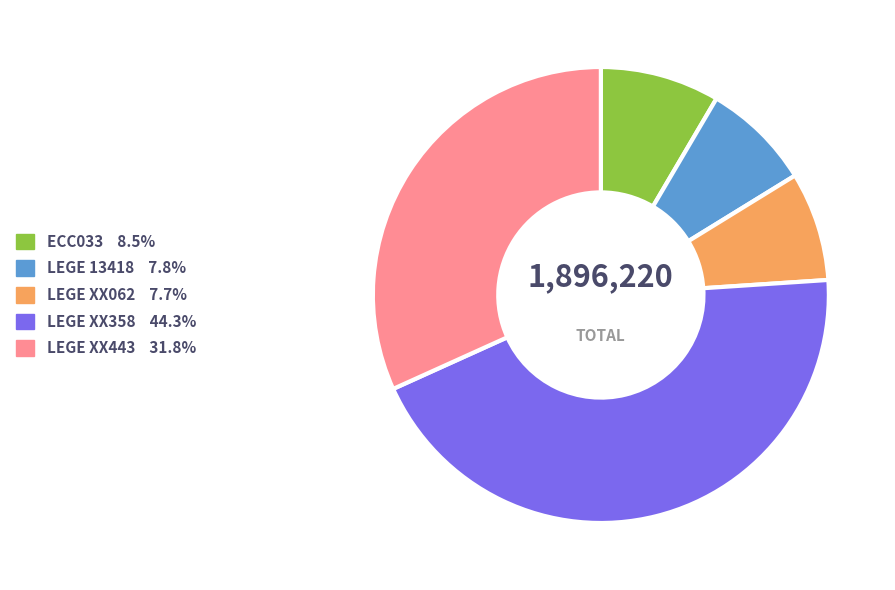

Which has a higher value, LEGE 13418 or LEGE XX443?

LEGE XX443